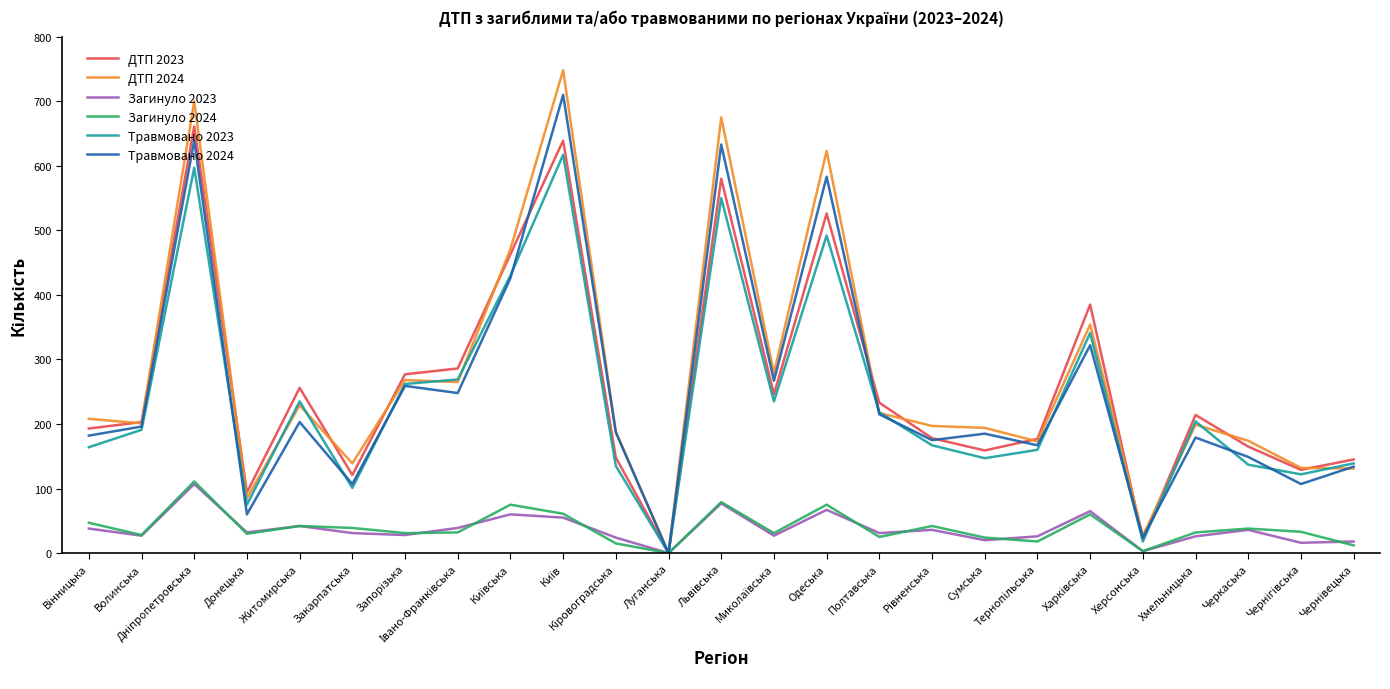

What is the maximum value for Травмовано 2024?

710